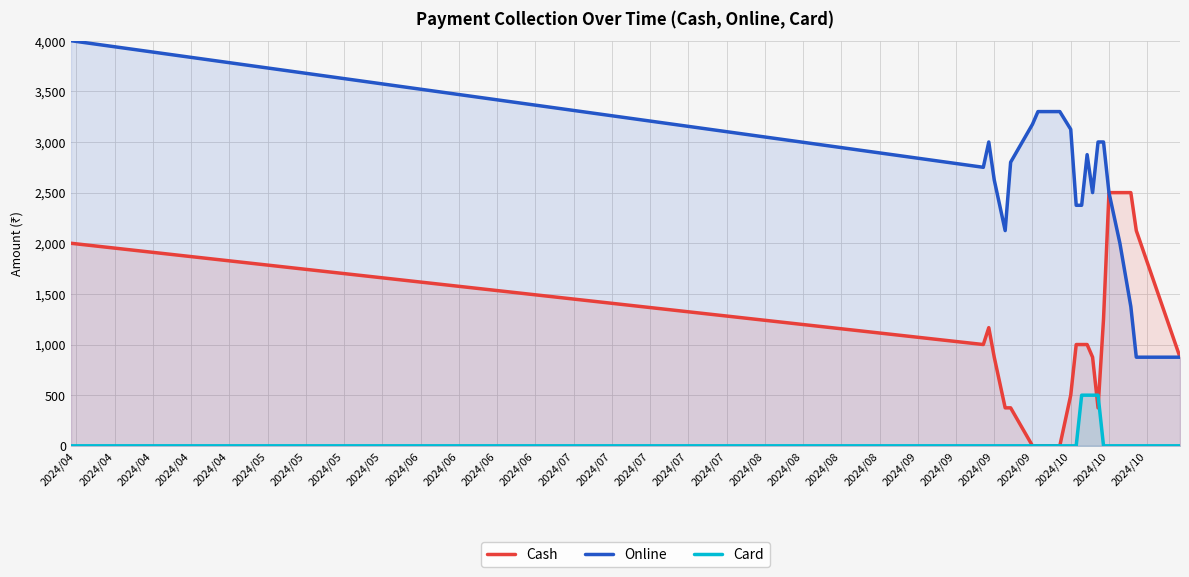

In Online, how many points are lower than both neighbors (excluding endpoints)?

3